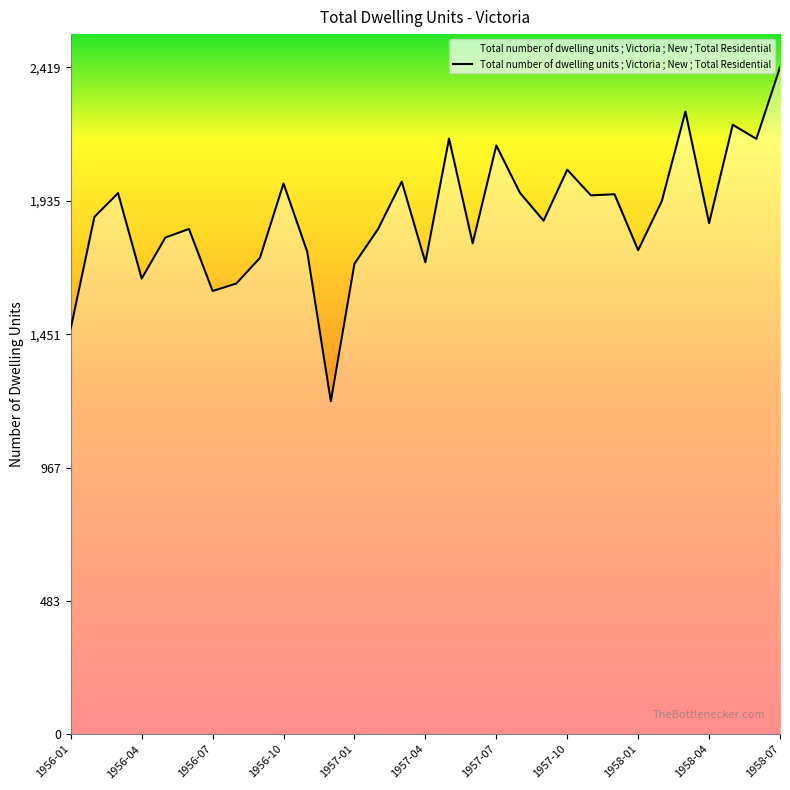

What is the maximum value shown in the chart?

2419